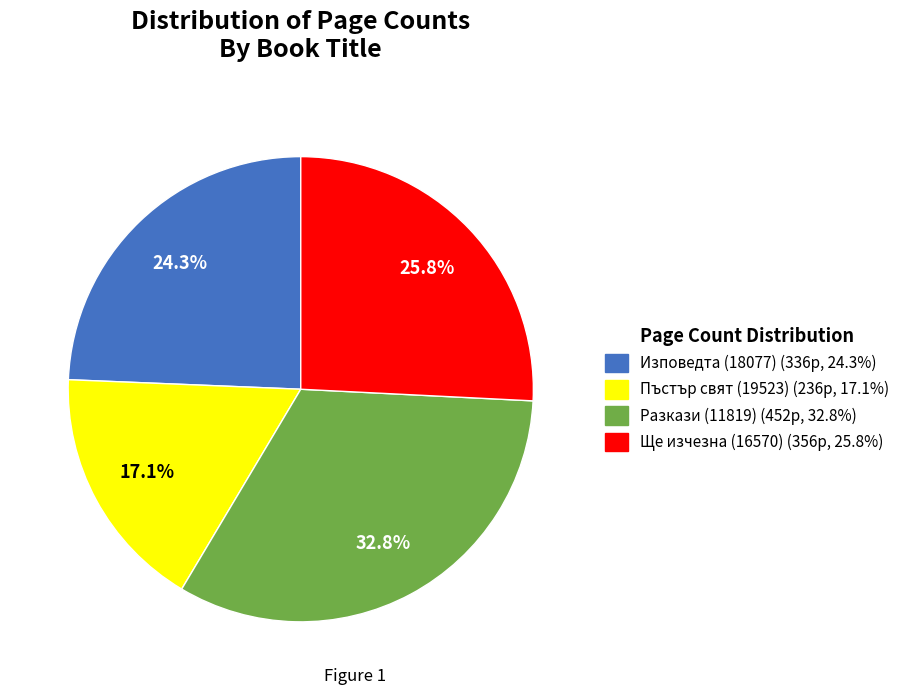

Is there any slice that represents more than half of the pie?

No